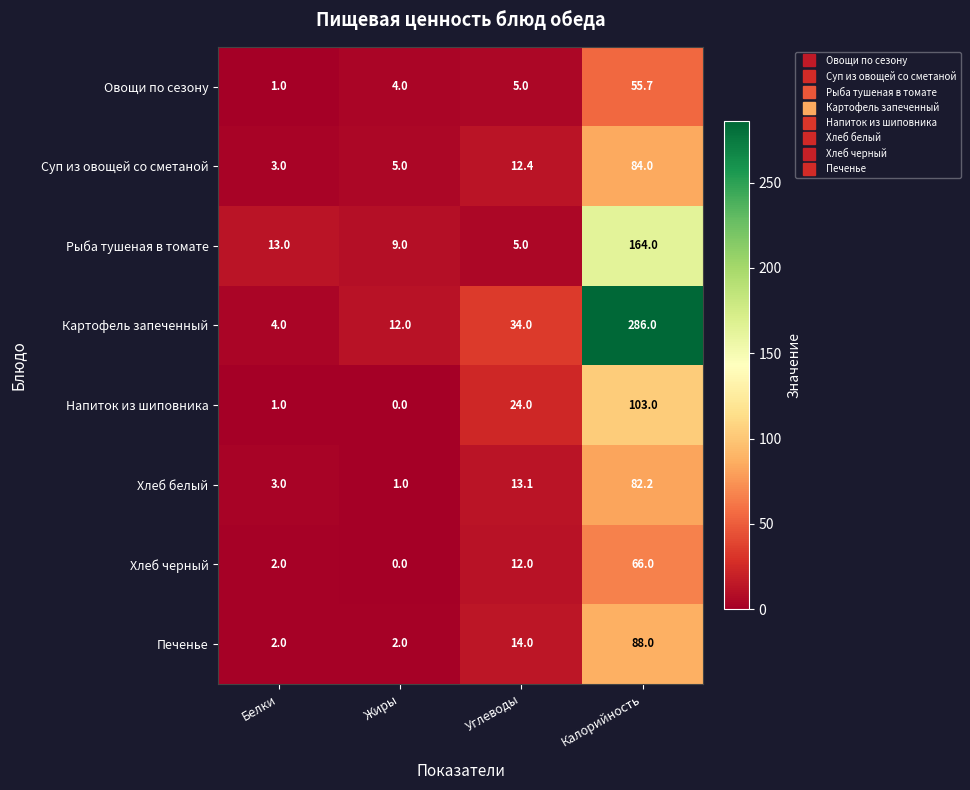

What is the average value of the Печенье series?

26.5